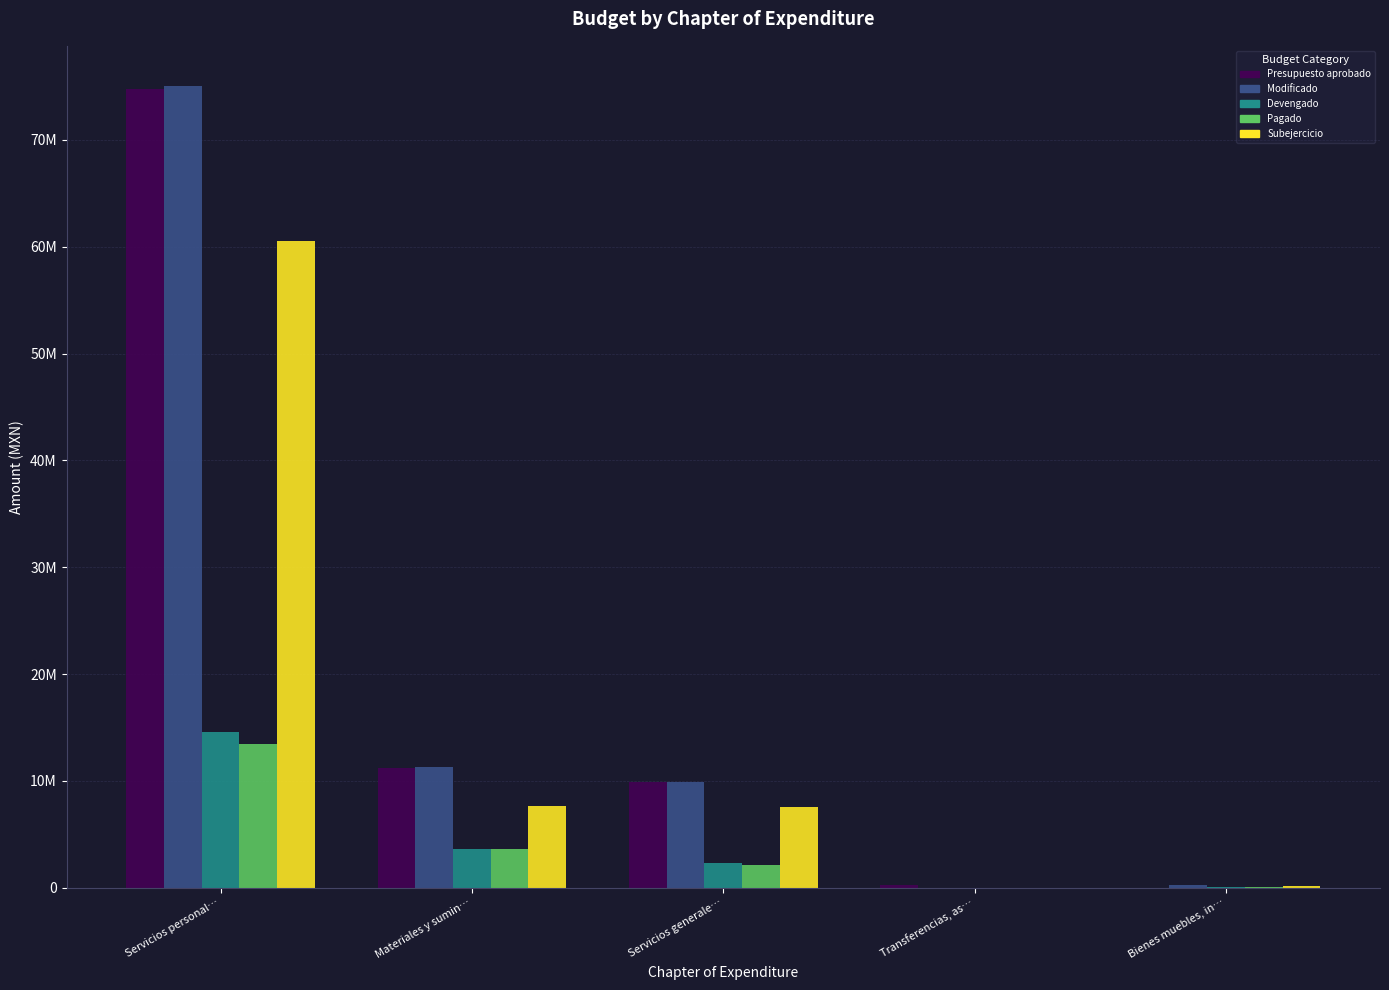

Which series changed the most between Servicios personal… and Transferencias, as…?

Modificado